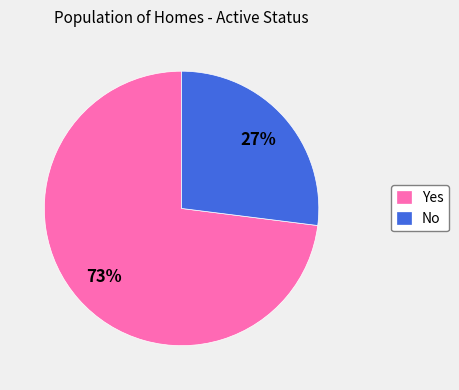

The Yes slice represents 86% of the pie. True or false?

False